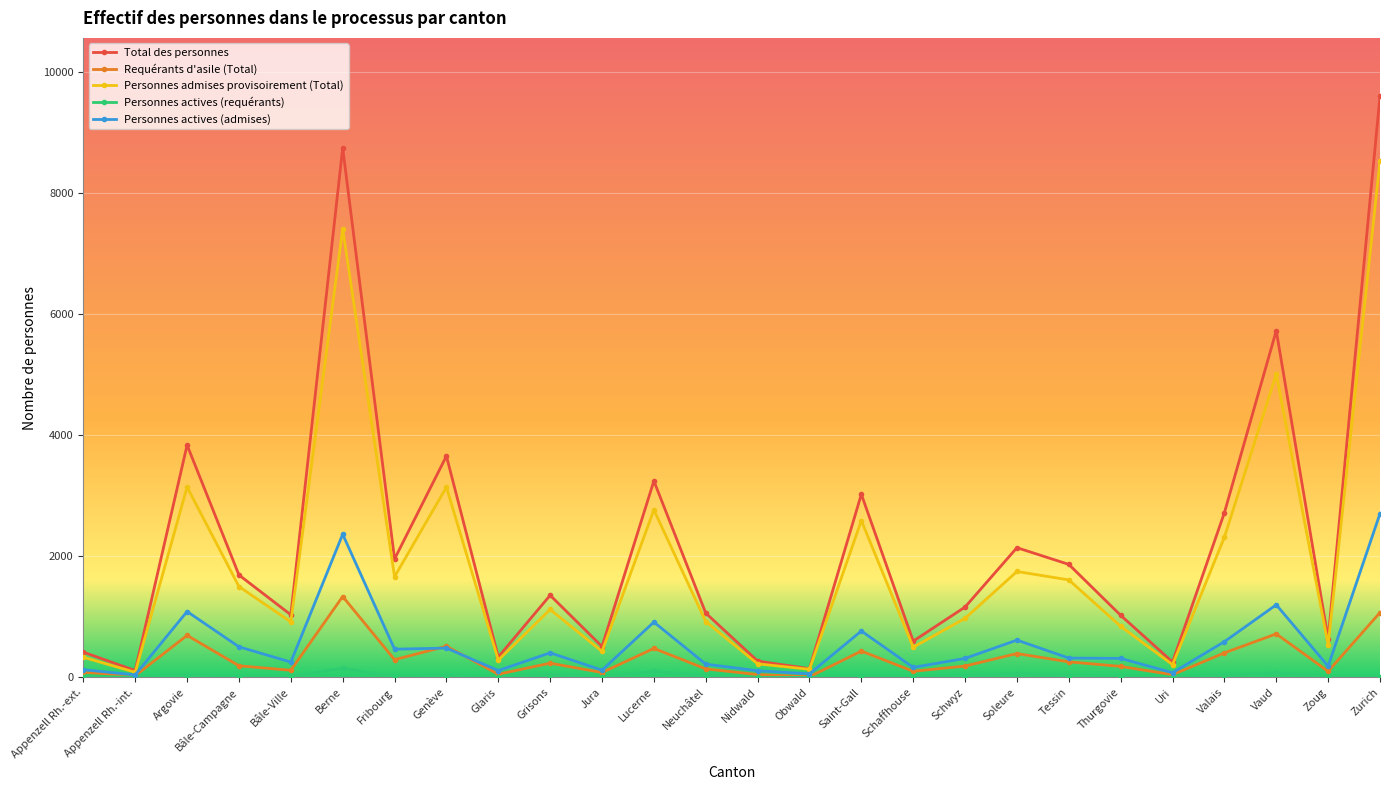

List the series in order of their peak value, highest first.

Total des personnes, Personnes admises provisoirement (Total), Personnes actives (admises), Requérants d'asile (Total), Personnes actives (requérants)